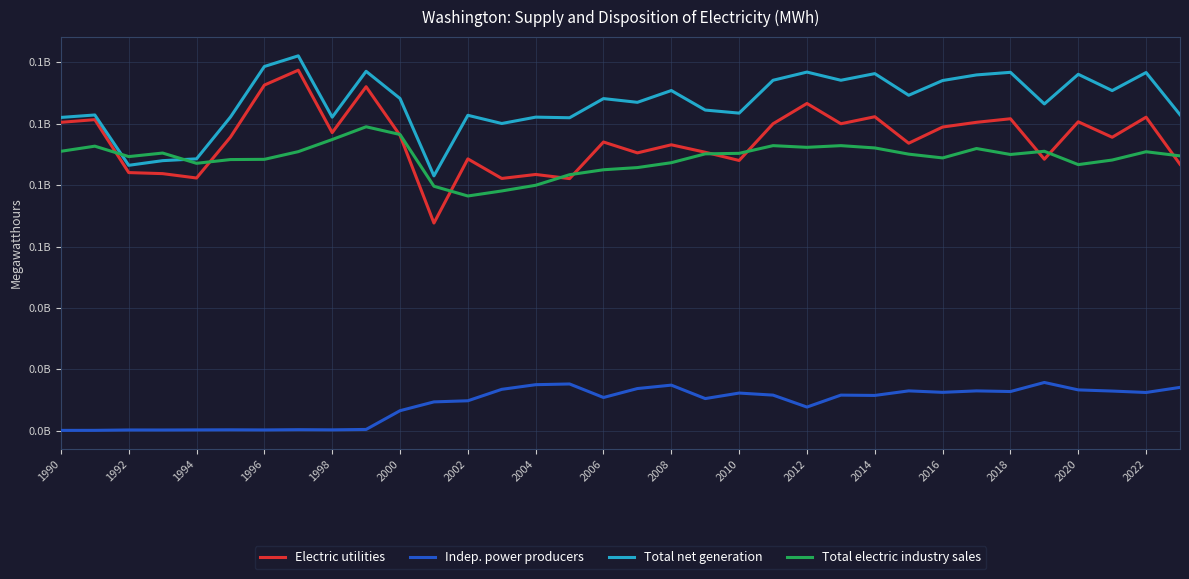

Is this an area chart (filled region under the line)?

No